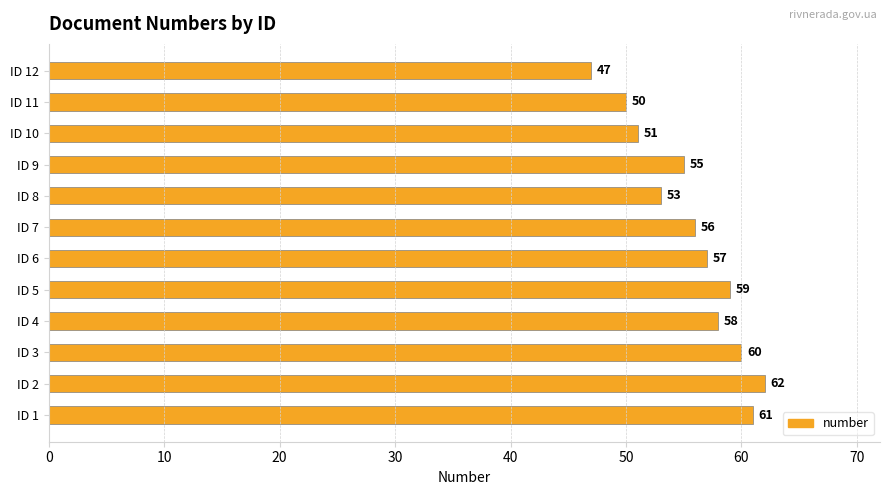

What is the sum of all values?

669